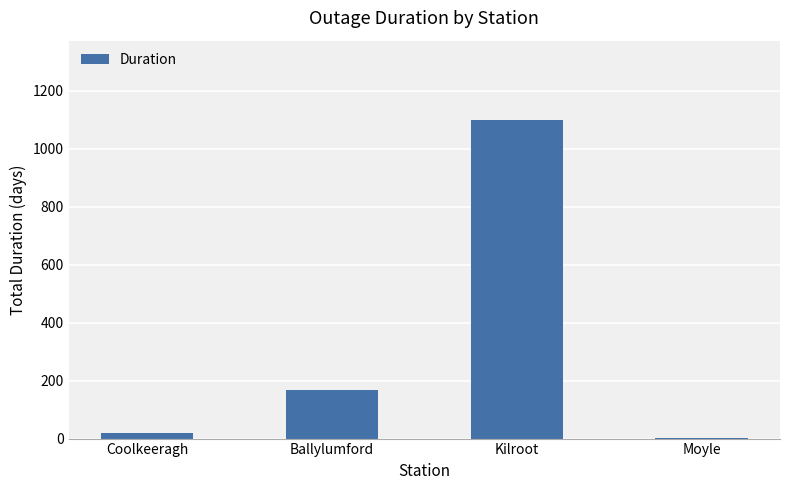

What is the maximum value shown in the chart?

1098